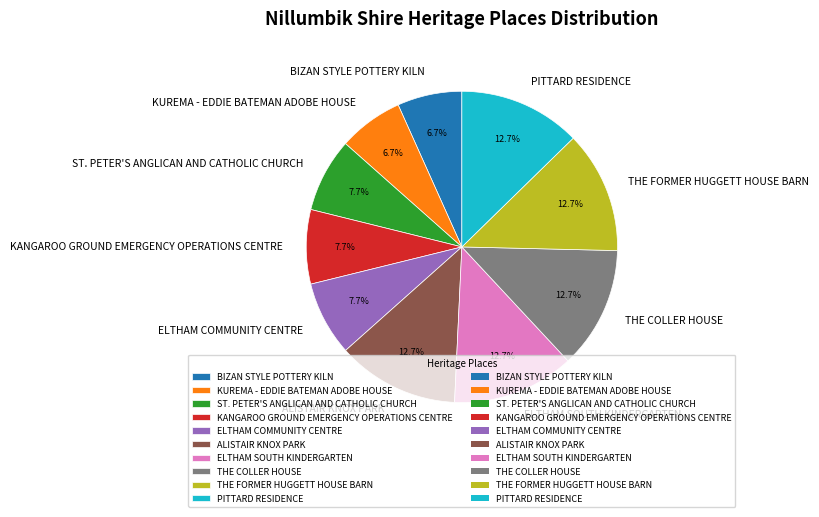

Do ALISTAIR KNOX PARK and THE FORMER HUGGETT HOUSE BARN together represent more than half of the pie?

No